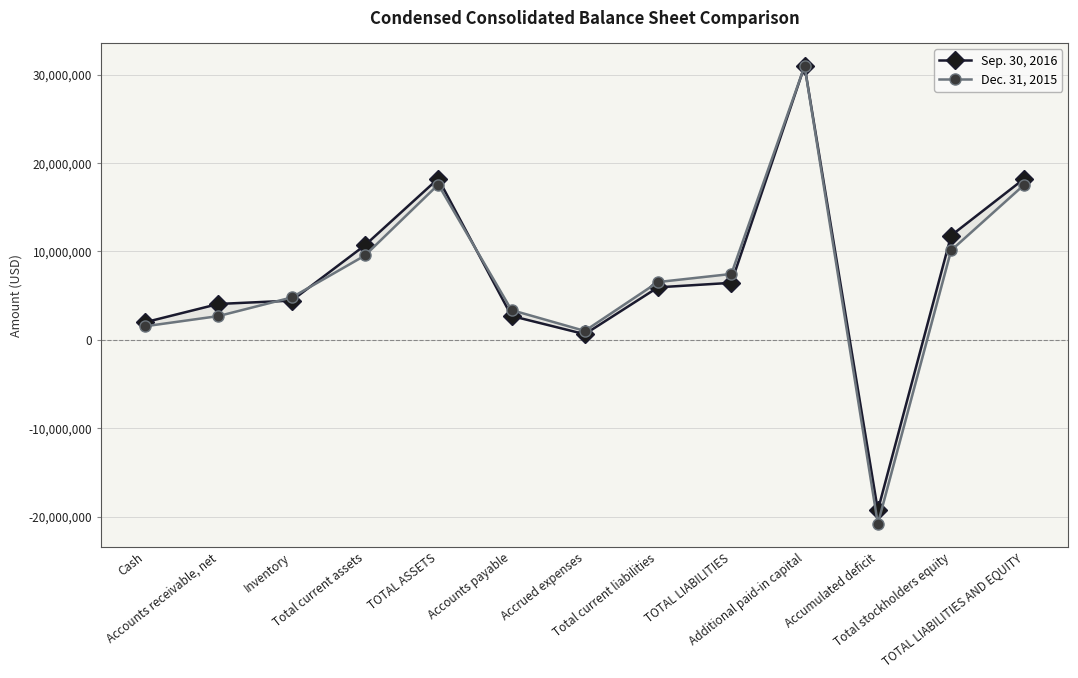

How many times do Sep. 30, 2016 and Dec. 31, 2015 cross each other?

4